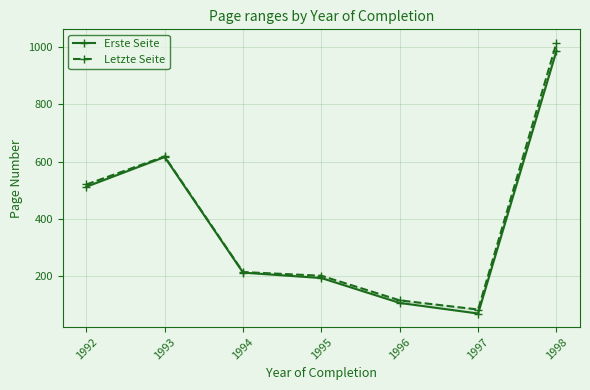

Reading left to right, what are all the values shown in this chart?

Erste Seite: 1992=512	1993=616	1994=212	1995=193	1996=106	1997=69	1998=987
Letzte Seite: 1992=520	1993=618	1994=214	1995=201	1996=115	1997=83	1998=1015